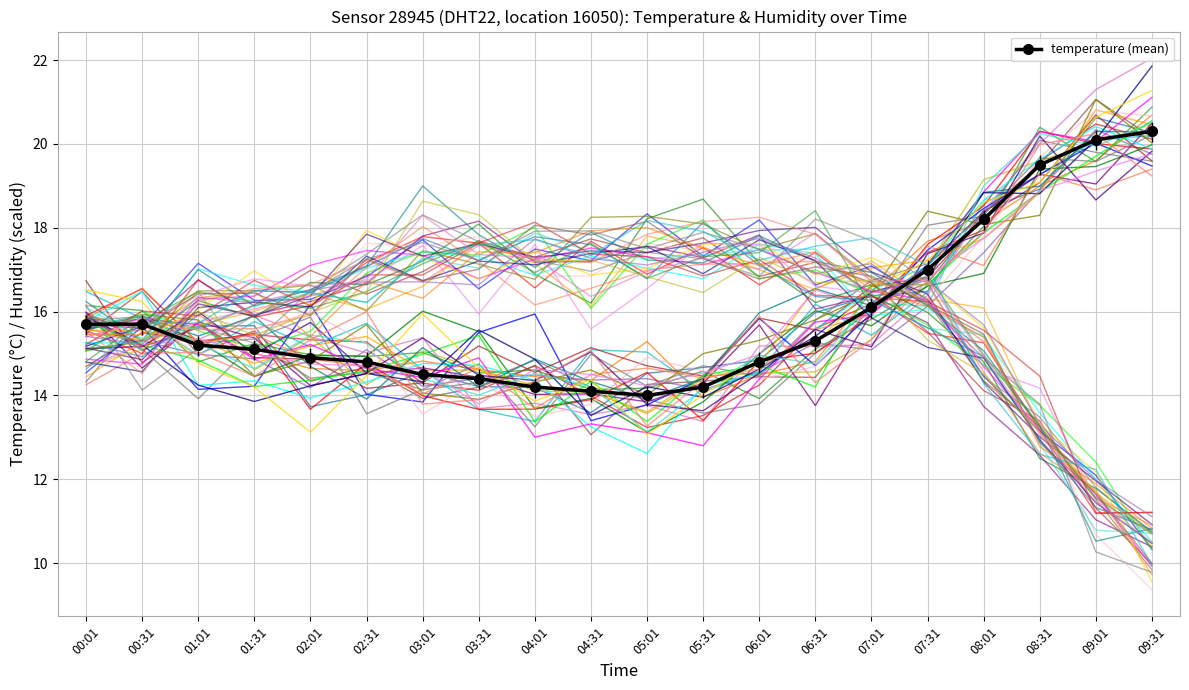

The humidity series shows 5.4 at 08:31. True or false?

False